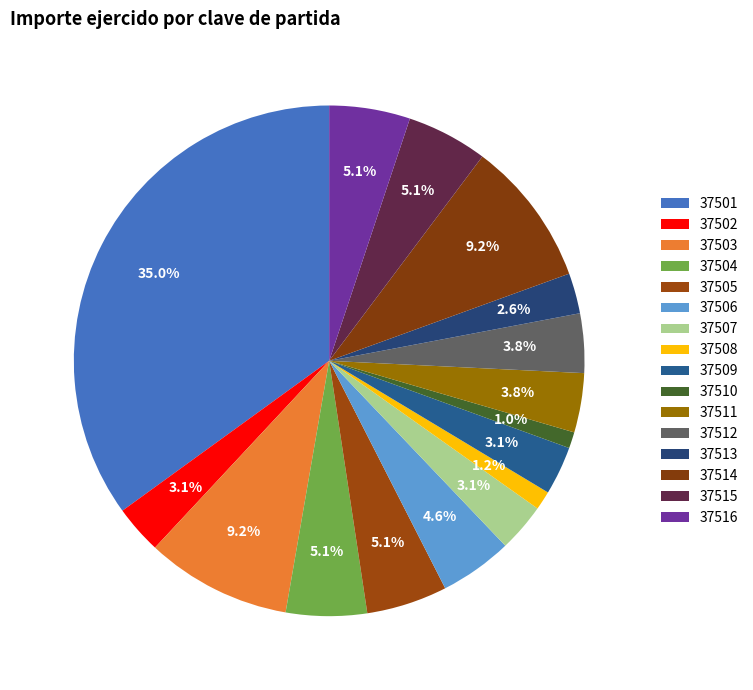

Which has a higher value, 37508 or 37516?

37516